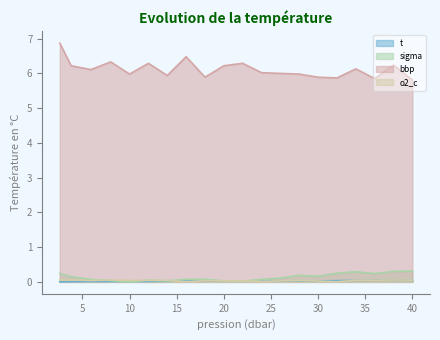

Does the chart have visible grid lines?

No